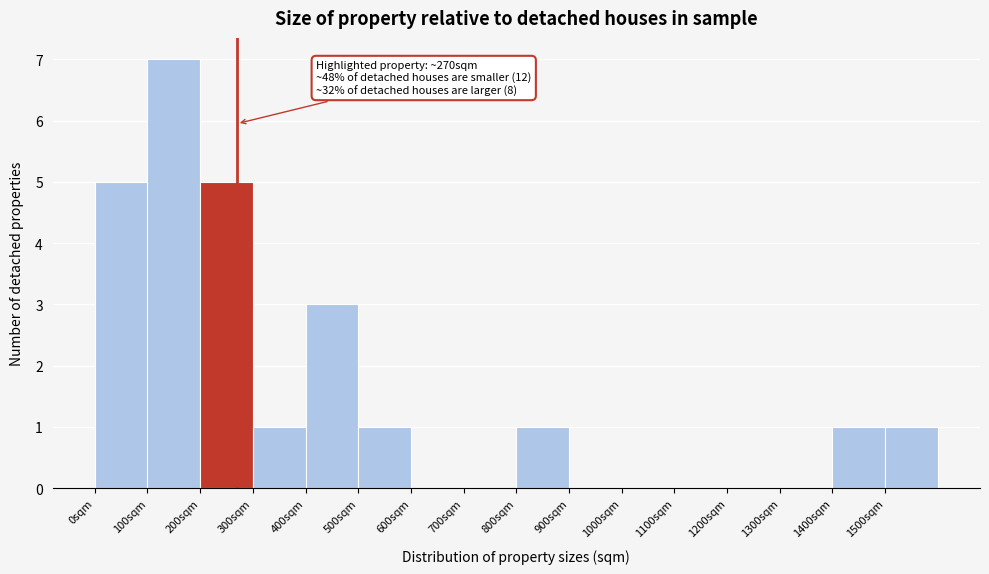

Which range on the x-axis has the tallest bar?

100 to 200